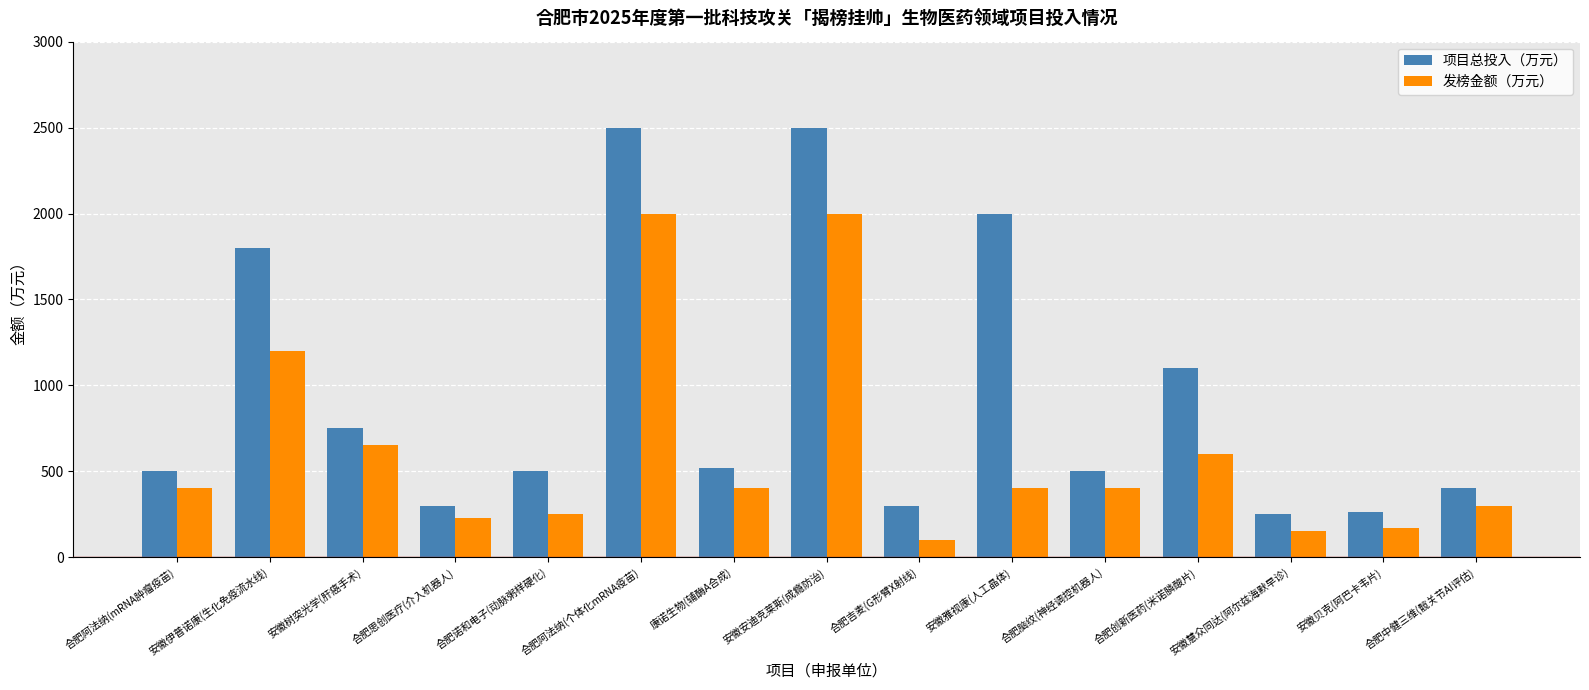

Rank the series by their maximum value, from lowest to highest.

发榜金额（万元）, 项目总投入（万元）